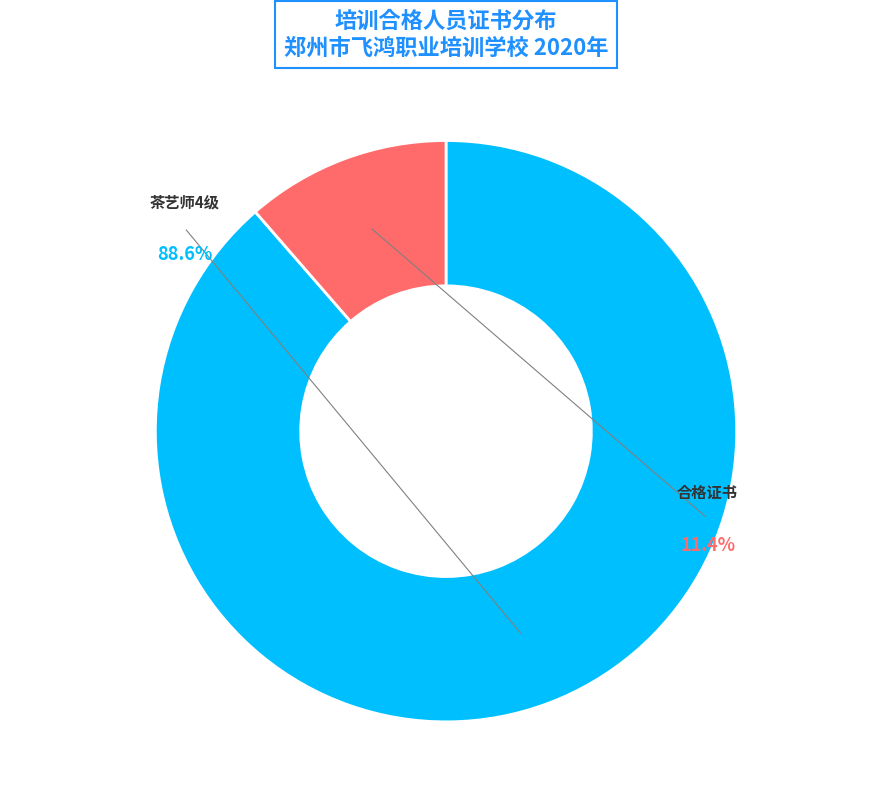

Is there a majority slice in this chart?

Yes